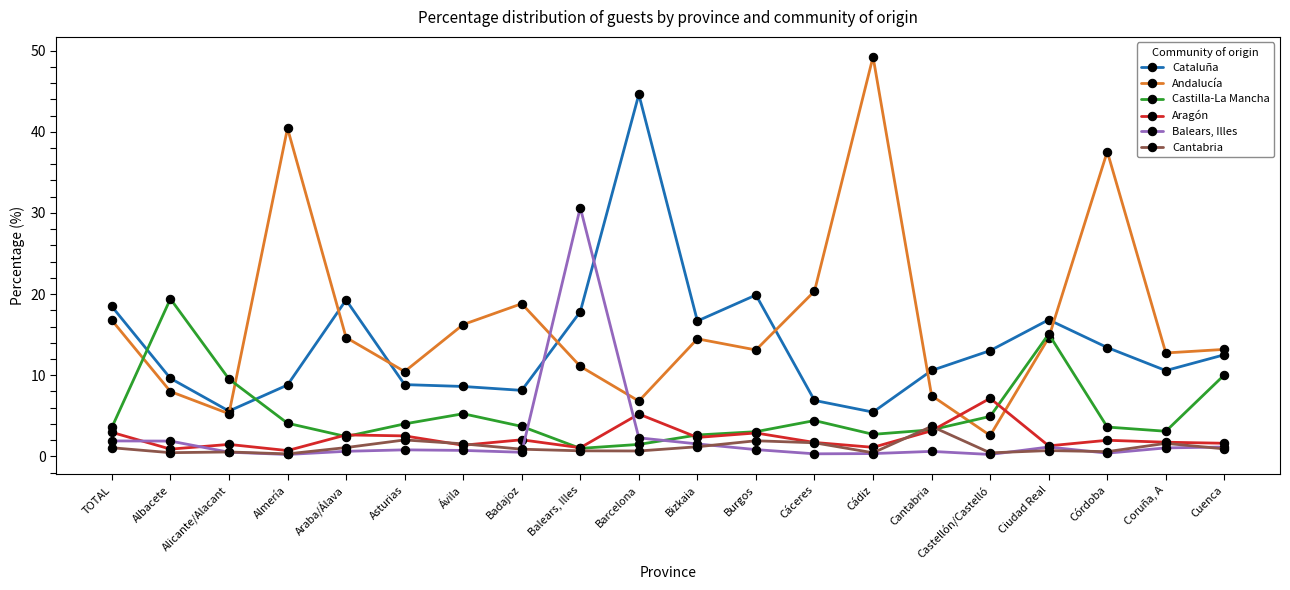

Is it true that Aragón equals 2.5 at Asturias?

True